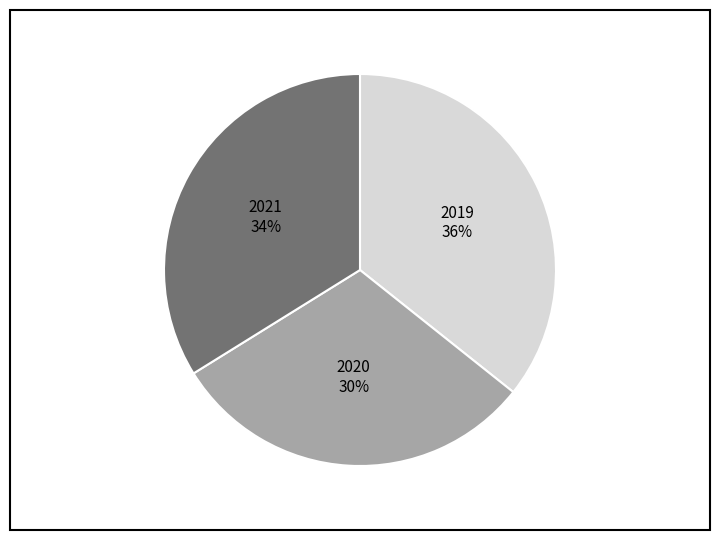

To the nearest percent, what is the average slice percentage?

33%